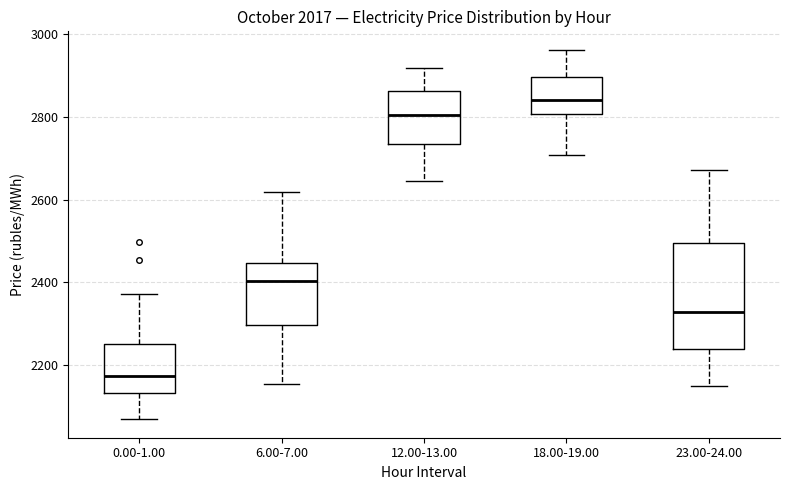

Reading left to right, transcribe this box plot: for each box, give where its median line is, the range the box spans, and where its two whiskers end, as read against the y-axis. The values are not printed on the chart, so give them approximately, as read against the axis.

0.00-1.00: median 2180, box 2140 to 2240, whiskers 2060 to 2380
6.00-7.00: median 2400, box 2300 to 2440, whiskers 2160 to 2620
12.00-13.00: median 2800, box 2740 to 2860, whiskers 2640 to 2920
18.00-19.00: median 2840, box 2800 to 2900, whiskers 2700 to 2960
23.00-24.00: median 2320, box 2240 to 2500, whiskers 2140 to 2680